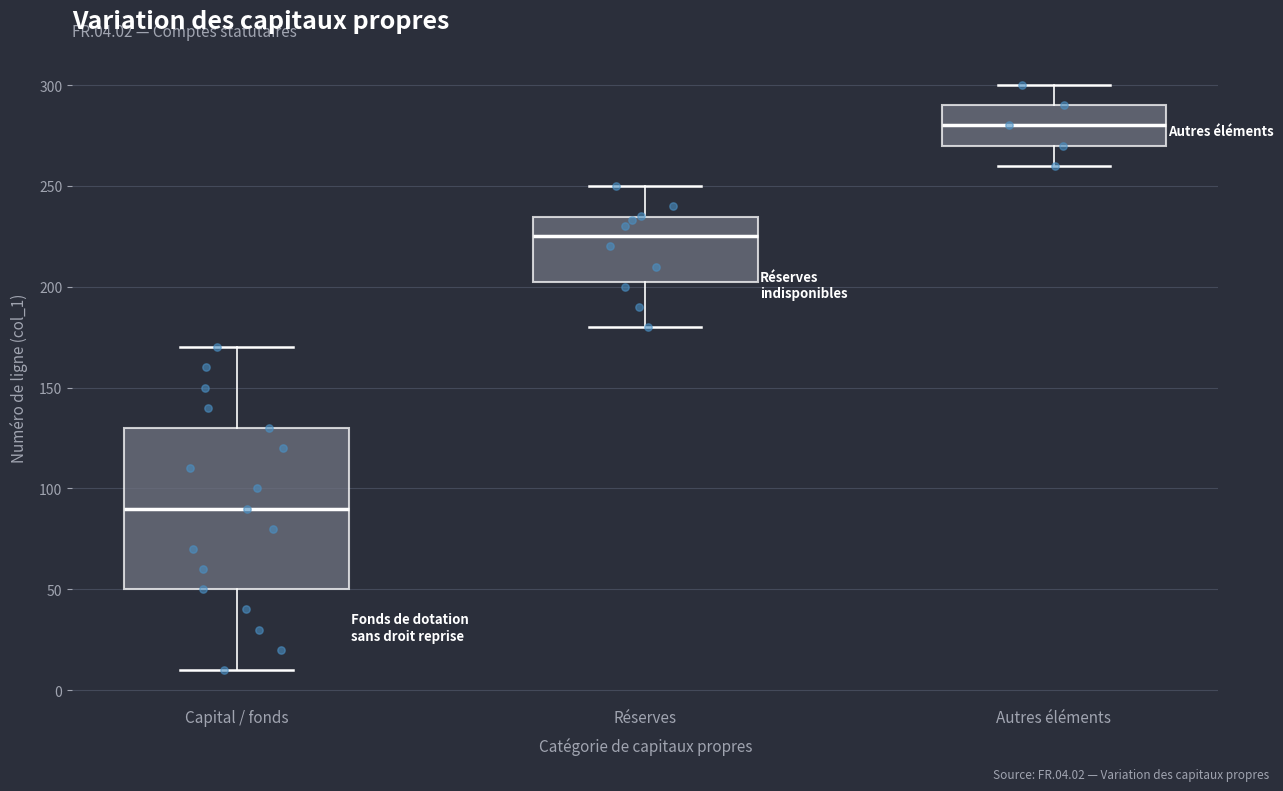

Reading left to right, read every box against the y-axis: the position of its median line, the range the box covers, and the ends of its whiskers. The values are not printed on the chart, so give them approximately, as read against the axis.

Capital / fonds: median 90, box 50 to 130, whiskers 10 to 170
Réserves: median 225, box 205 to 235, whiskers 180 to 250
Autres éléments: median 280, box 270 to 290, whiskers 260 to 300